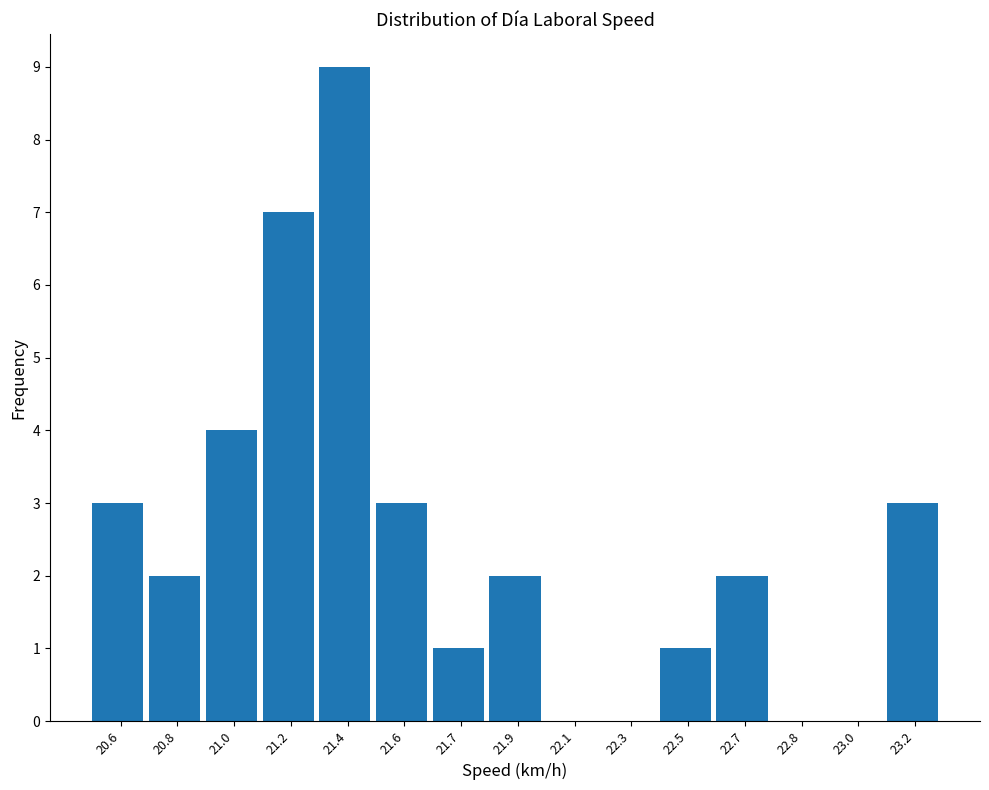

Reading right to left, what are all the values shown in this chart?

23.2=3	23.0=0	22.8=0	22.7=2	22.5=1	22.3=0	22.1=0	21.9=2	21.7=1	21.6=3	21.4=9	21.2=7	21.0=4	20.8=2	20.6=3